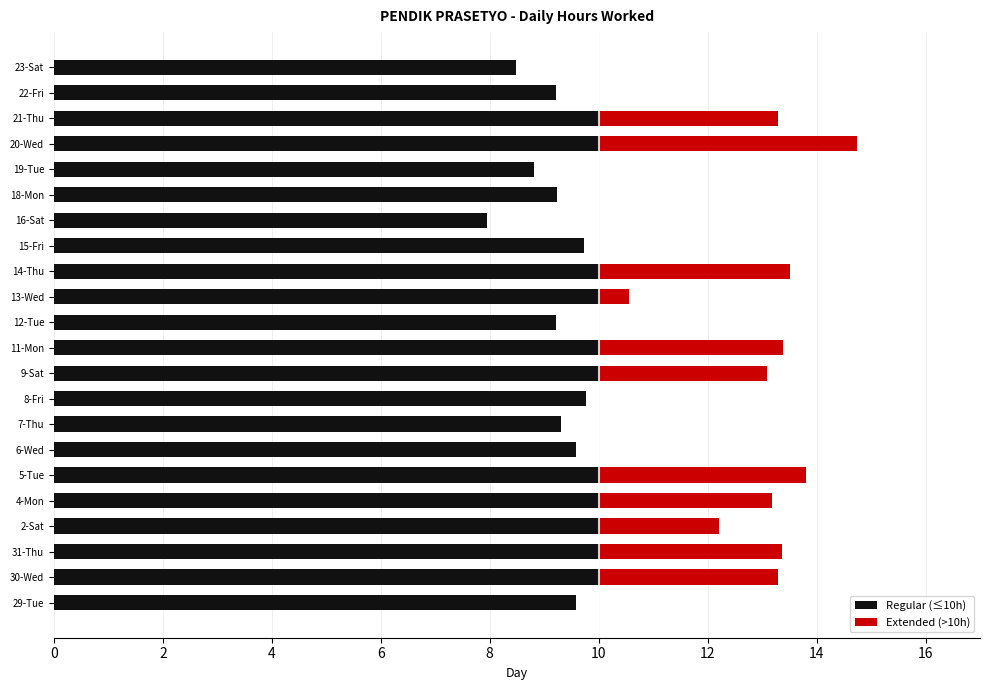

Is the value of Extended (>10h) at 5-Tue greater than the value of Regular (≤10h) at 16-Sat?

No